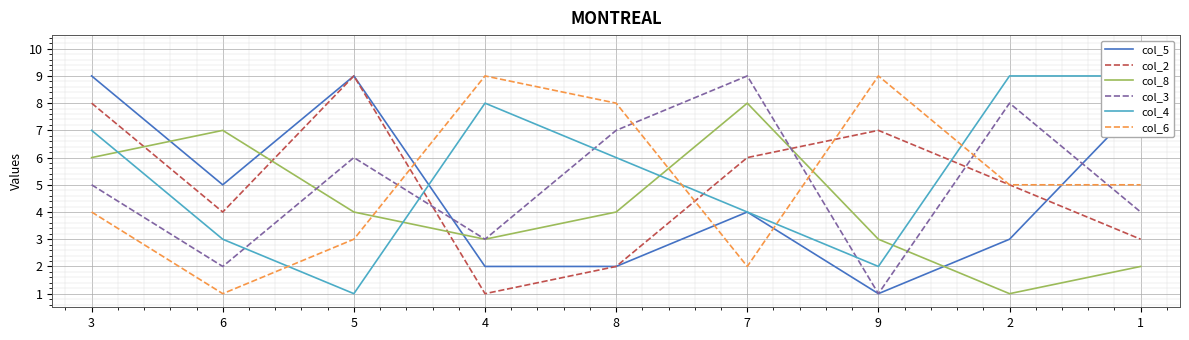

Which series changed the most between 4 and 1?

col_5